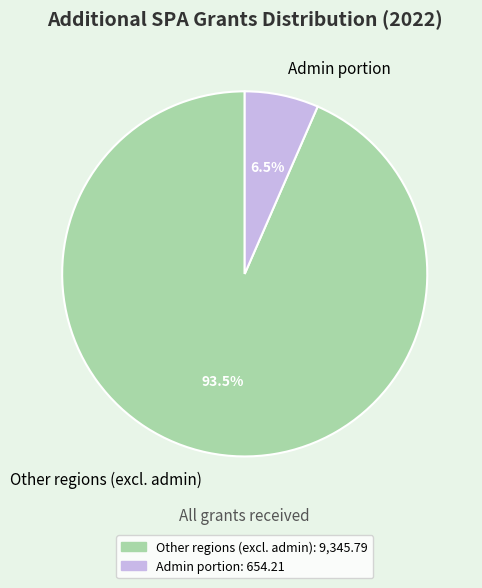

Rank the categories by value from highest to lowest.

Other regions (excl. admin), Admin portion